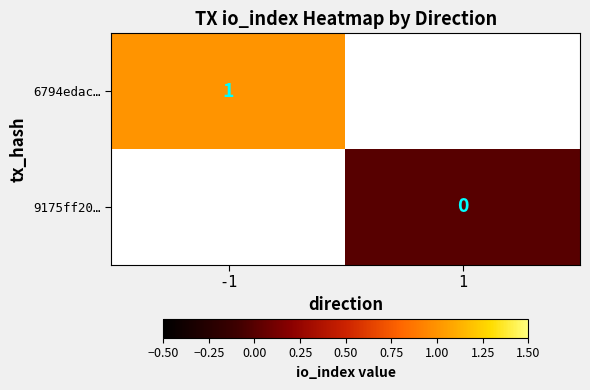

The value of 6794edac… at -1 is 1. True or false?

True